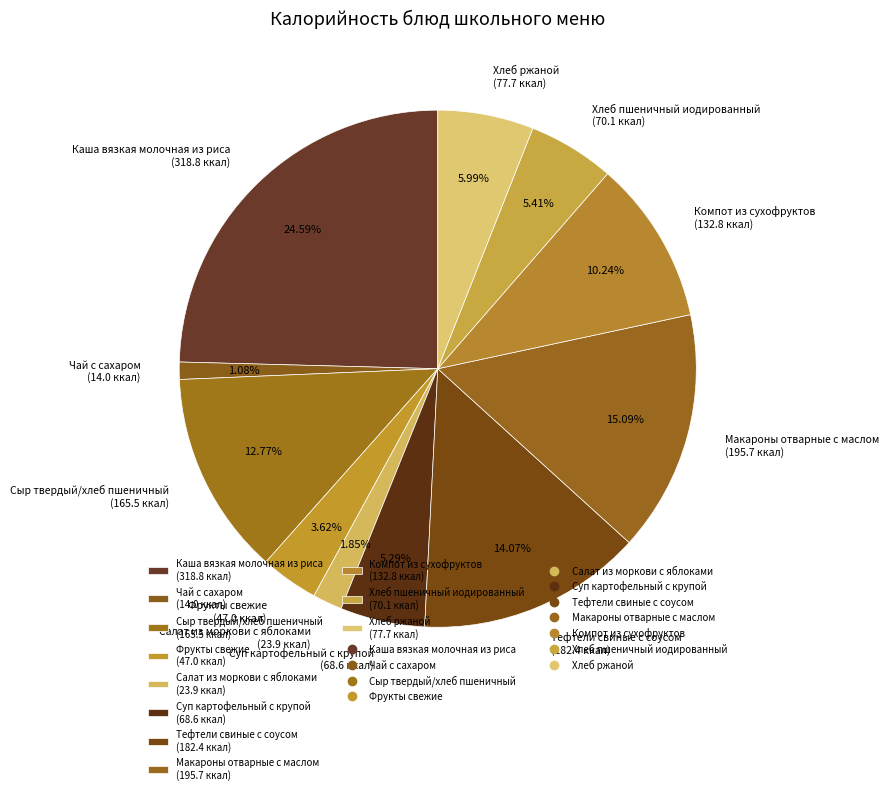

Which slice is the largest?

Каша вязкая молочная из риса